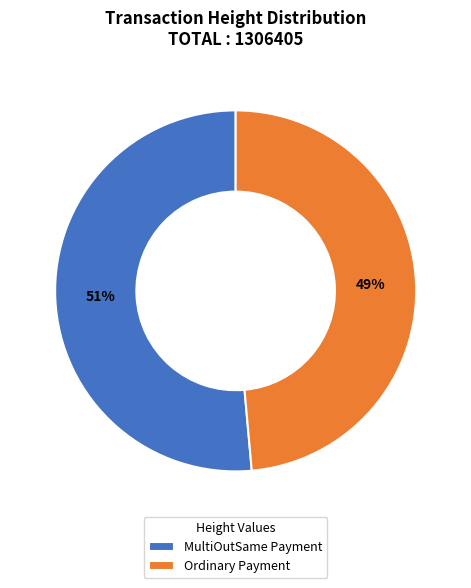

What is the smallest slice in the pie chart?

Ordinary Payment